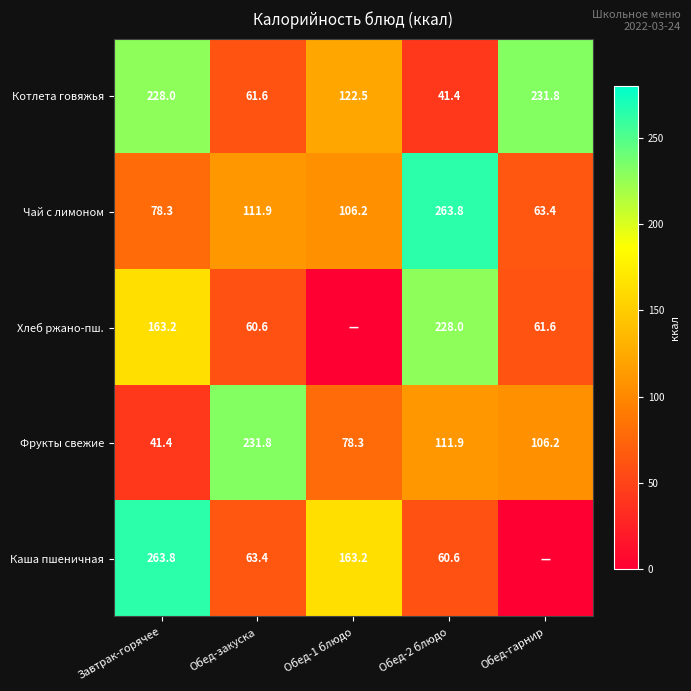

At which category is the sum across all series the highest?

Завтрак-горячее